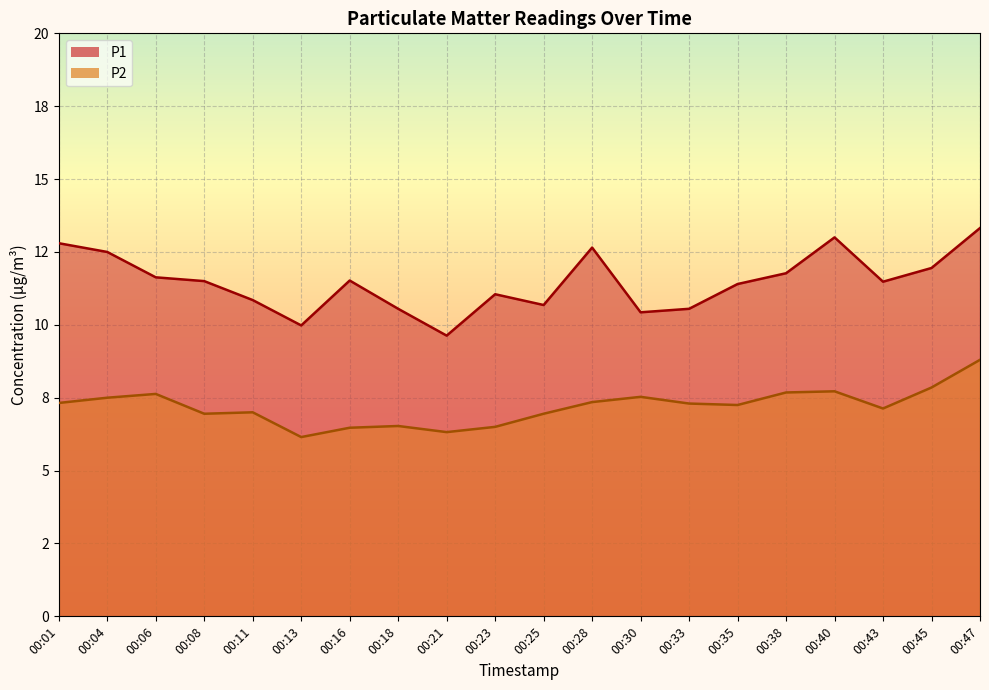

True or false: P2 and P1 cross at least once.

False